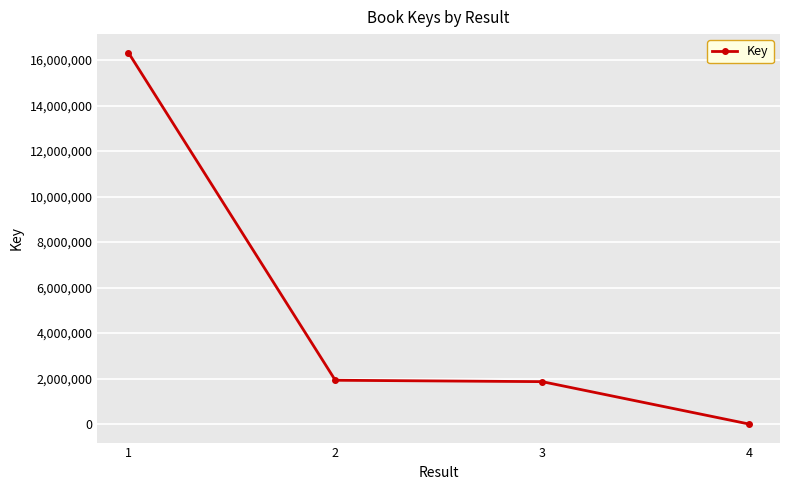

What is the ratio of the value at 2 to the value at 3?

1.0